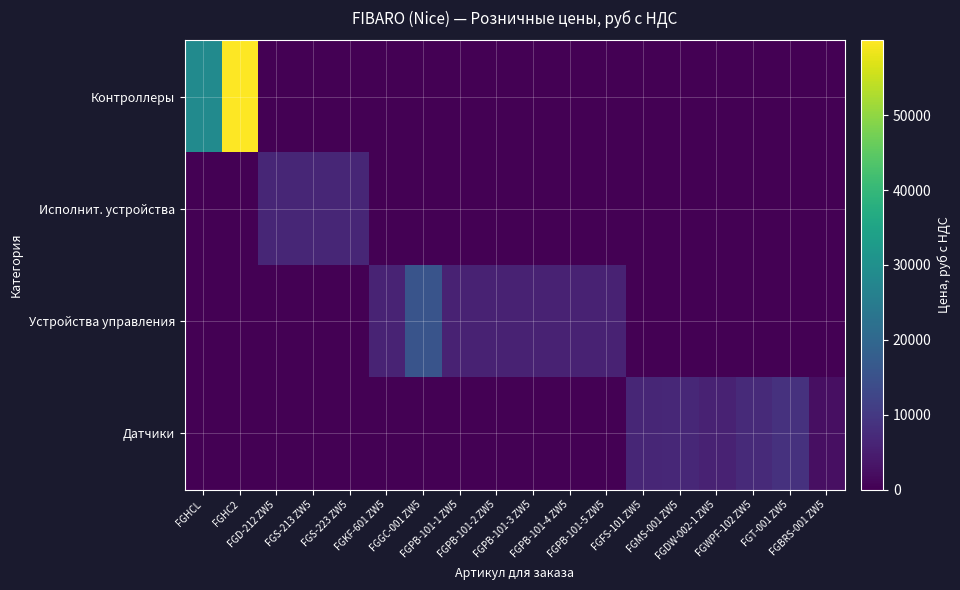

At which category is the sum across all series the highest?

FGHC2